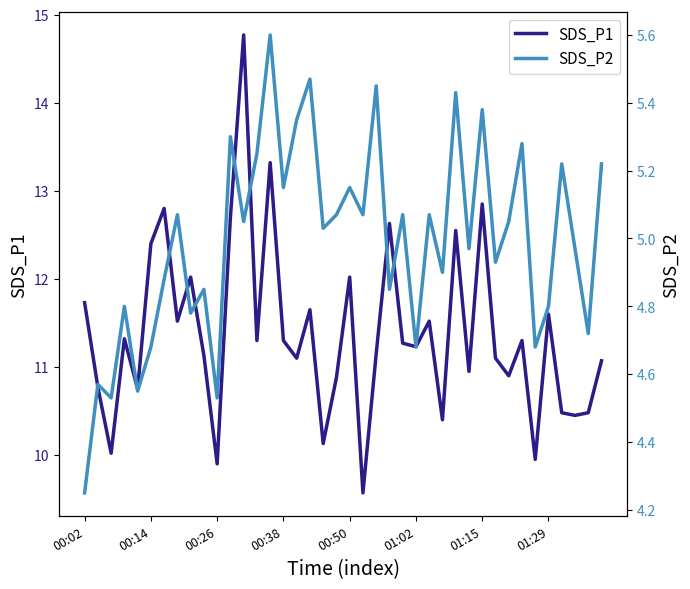

The SDS_P1 series shows 23.0 at 01:15. True or false?

False